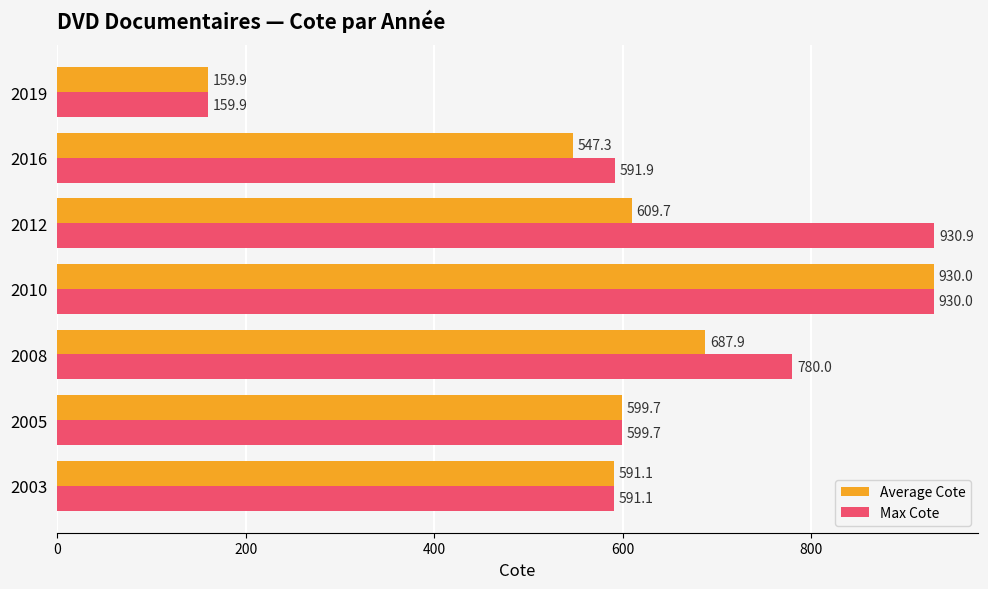

What is the sum of all Average Cote values?

4125.6